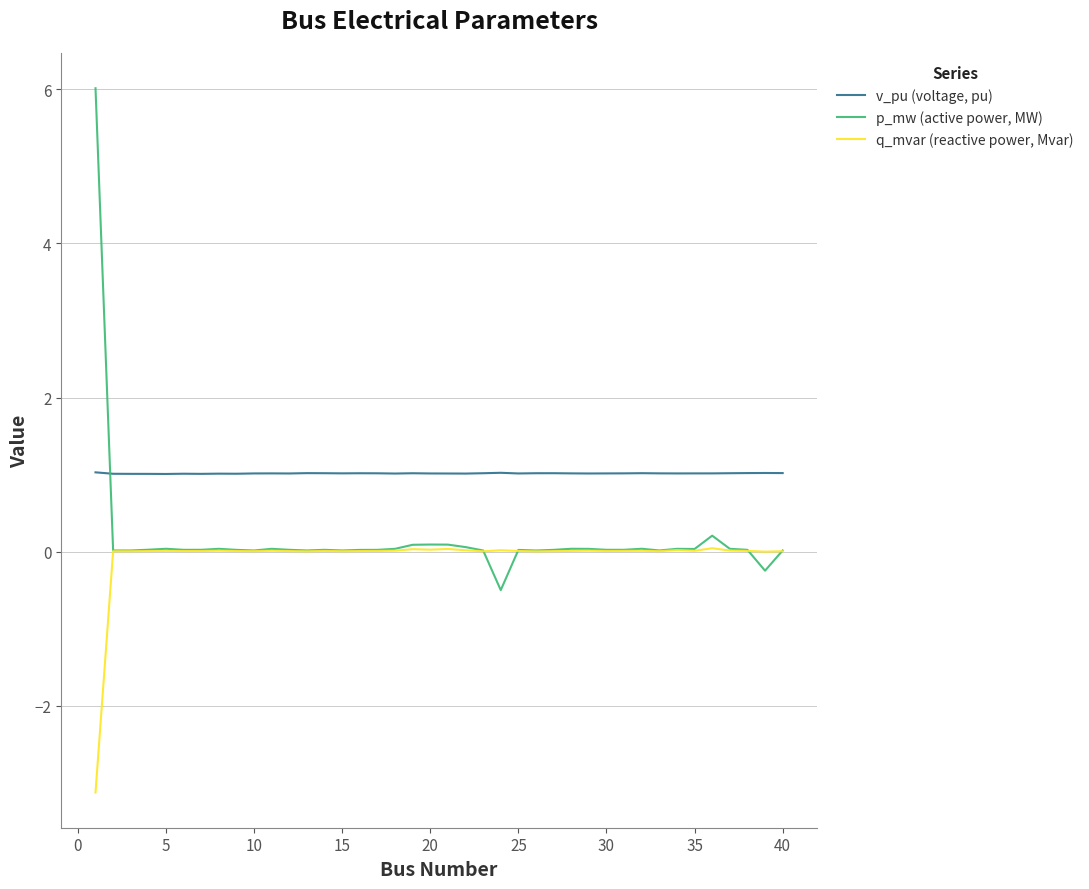

What is the lowest value of the q_mvar (reactive power, Mvar) series?

-3.1